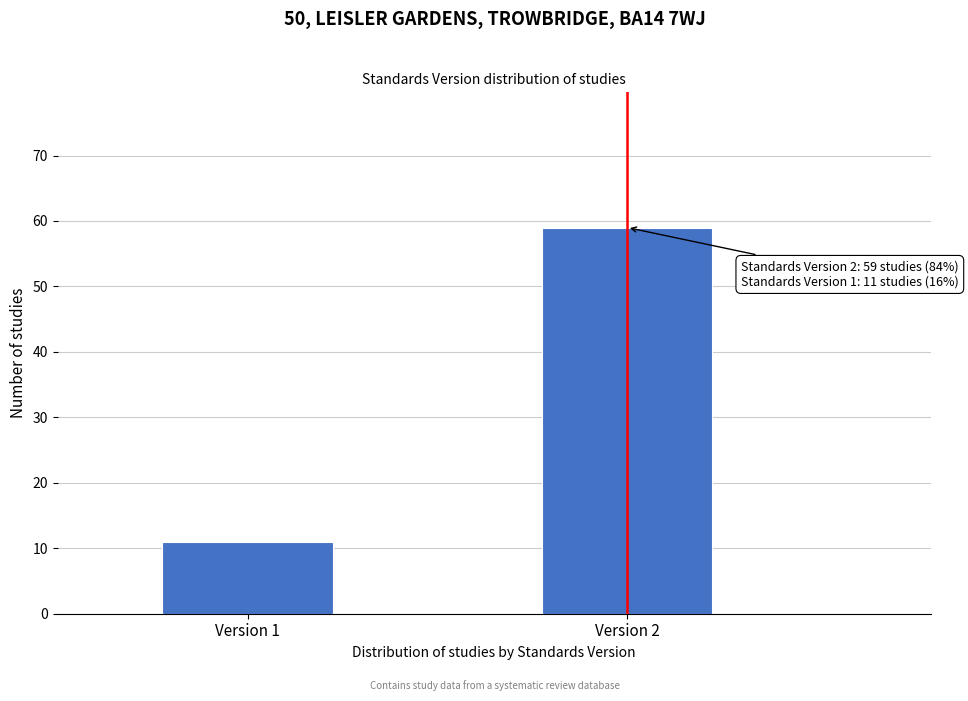

Reading left to right, transcribe all the data shown in this chart.

11	59